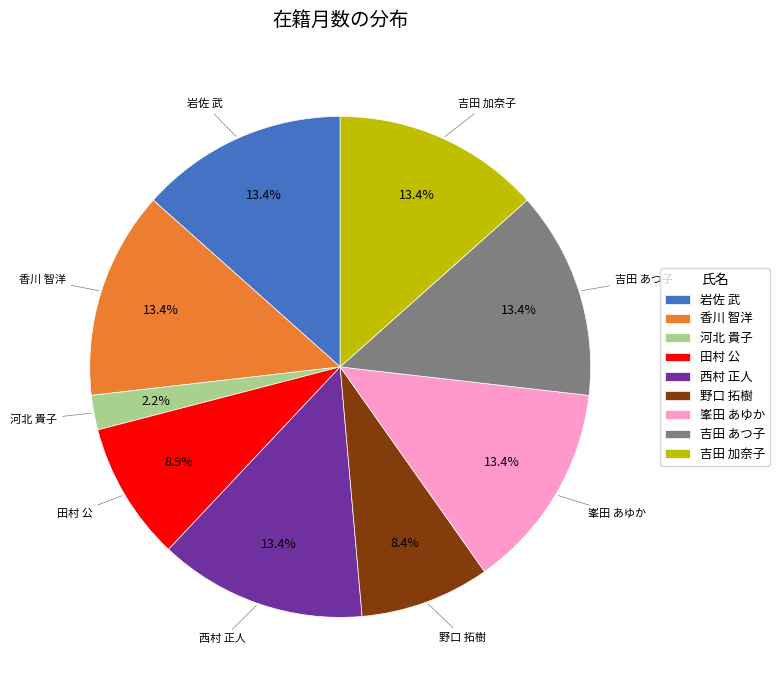

Combined, do 吉田 加奈子 and 西村 正人 account for over 50%?

No